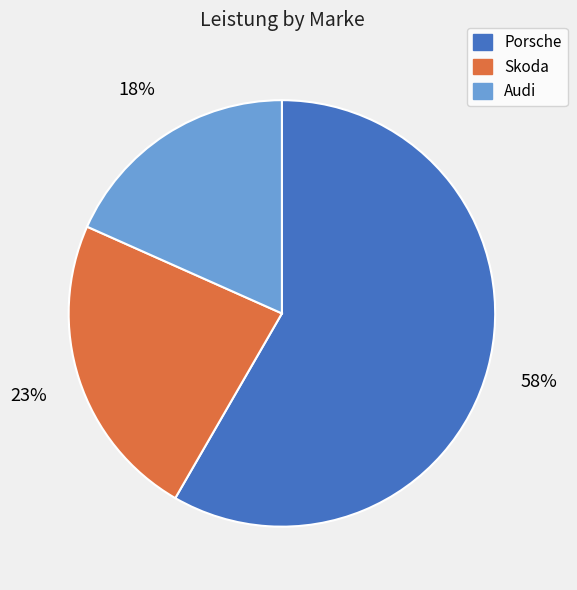

To the nearest percent, what is the difference between the Porsche and Audi slice percentages?

40%